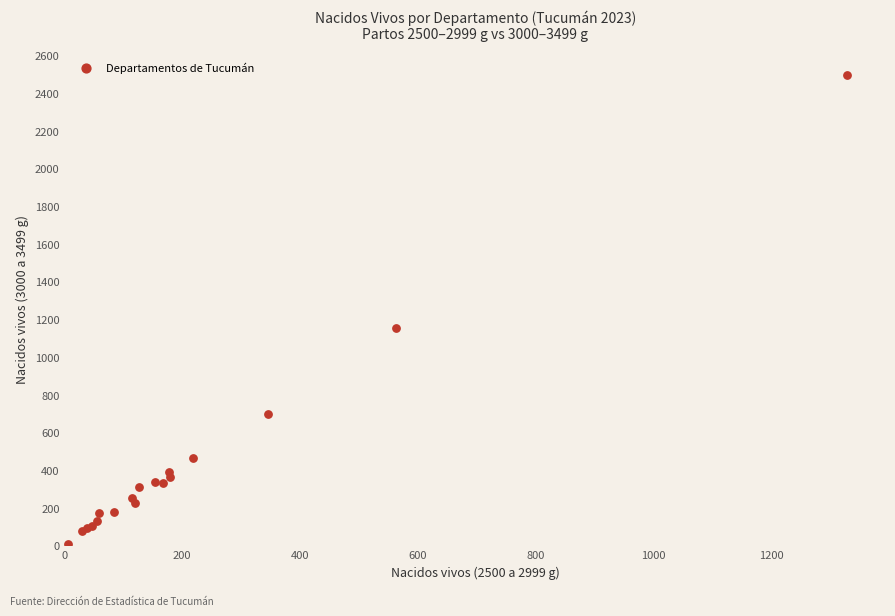

What Y value in the scatter plot is closest to 1252?

1152